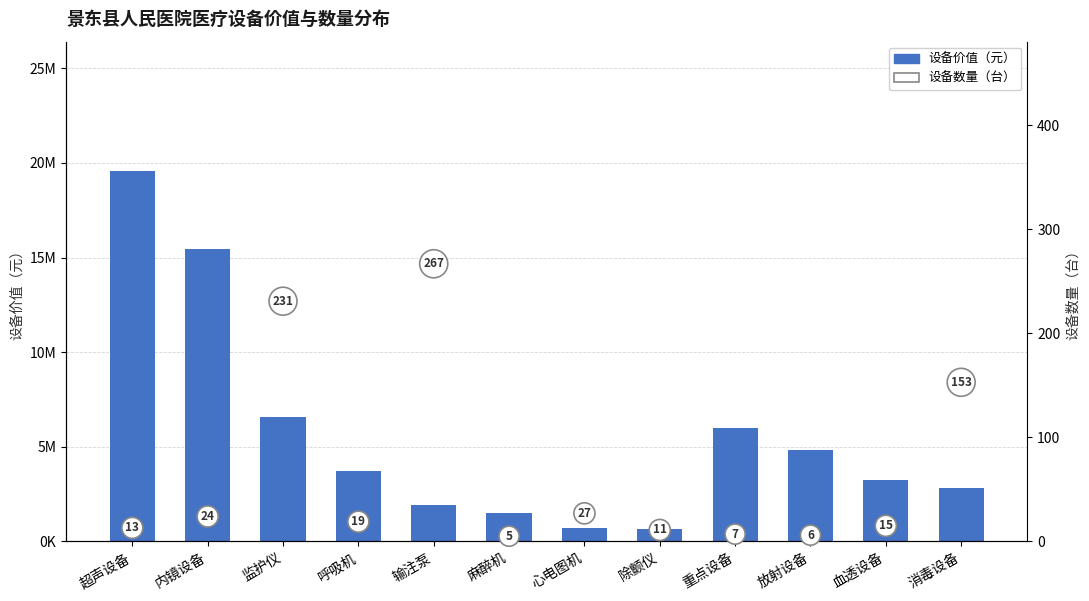

At which category is the sum across all series the highest?

超声设备